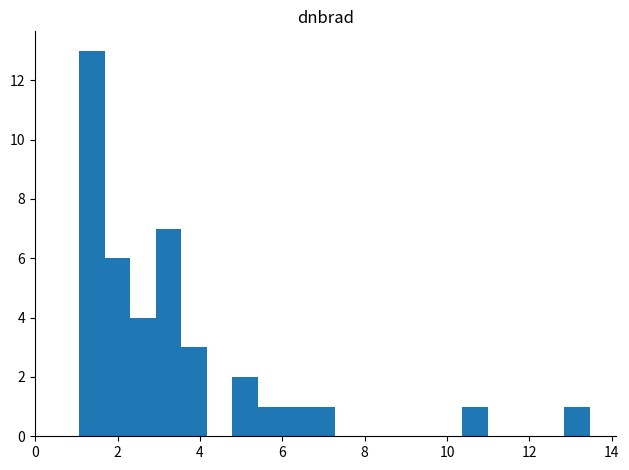

Read against the x-axis, roughly where is the centre of the tallest bar?

1.4